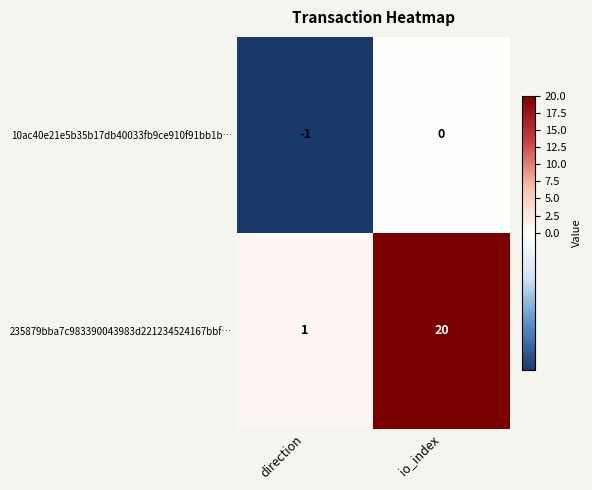

Is it true that 235879bba7c983390043983d221234524167bbf… equals 20 at io_index?

True